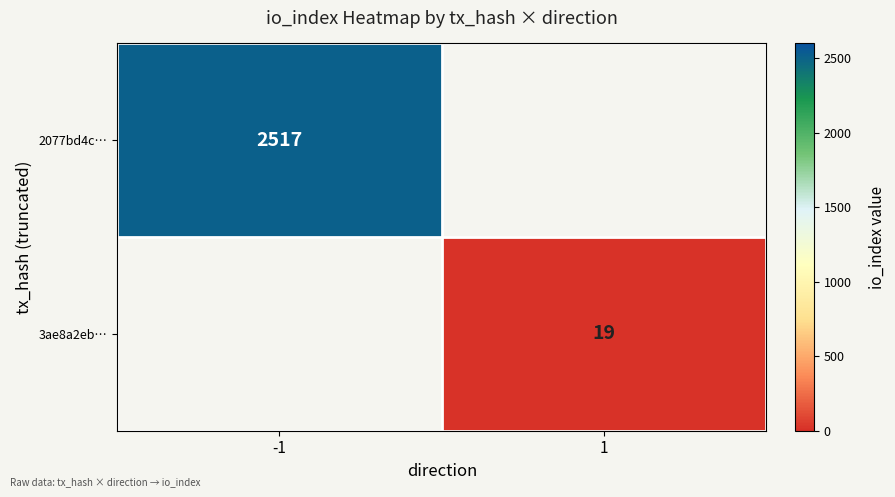

Count the number of categories in the chart.

2